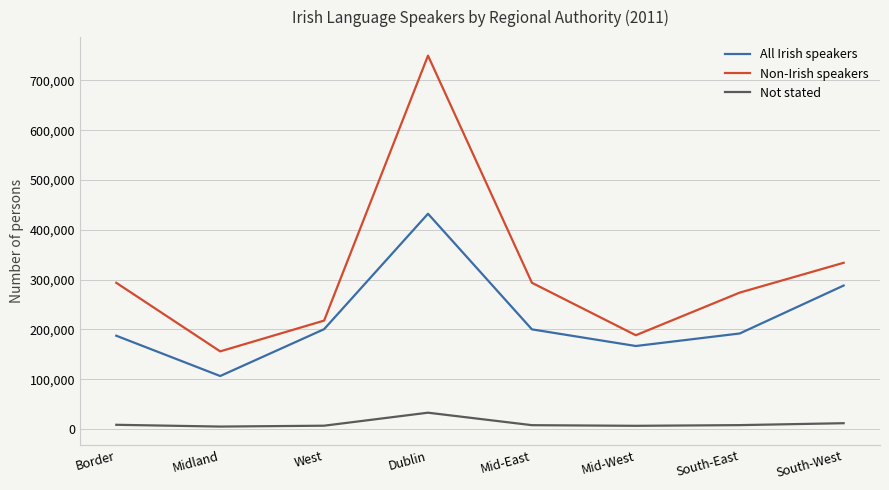

How many values in the Not stated series are below 8114?

4